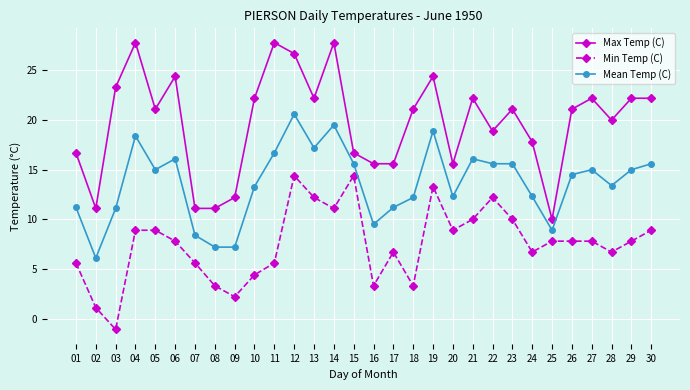

How many lines are shown in the chart?

3